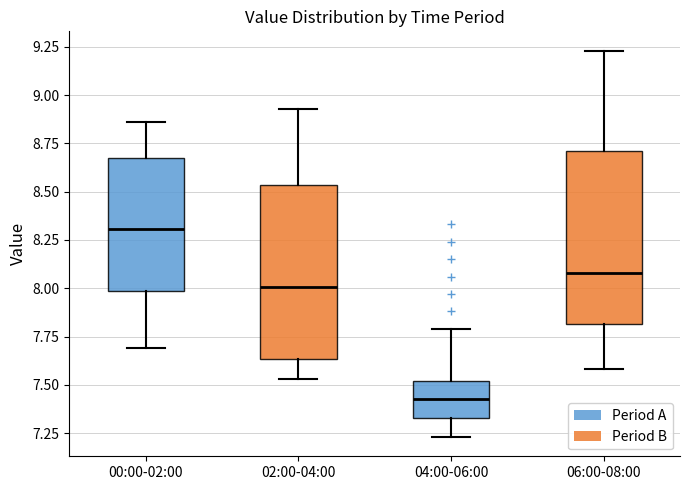

Which box's median line is the highest?

00:00-02:00